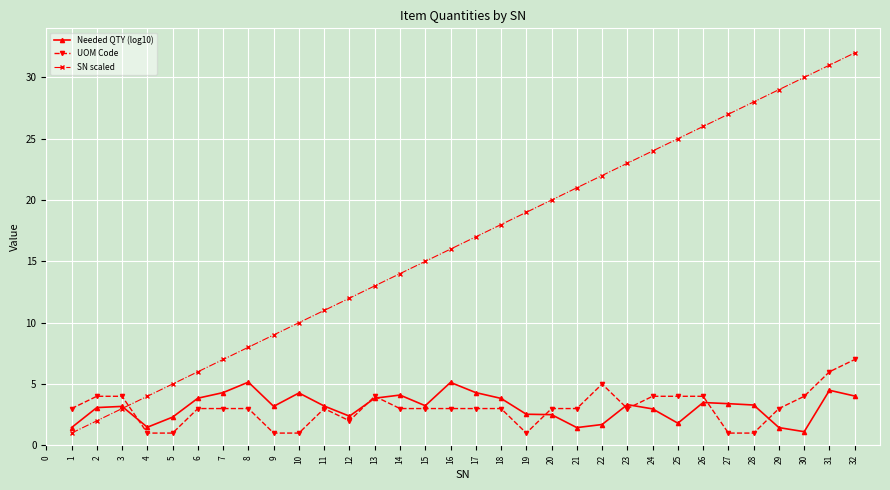

Is the value of Needed QTY (log10) at 21 greater than the value of SN scaled at 16?

No